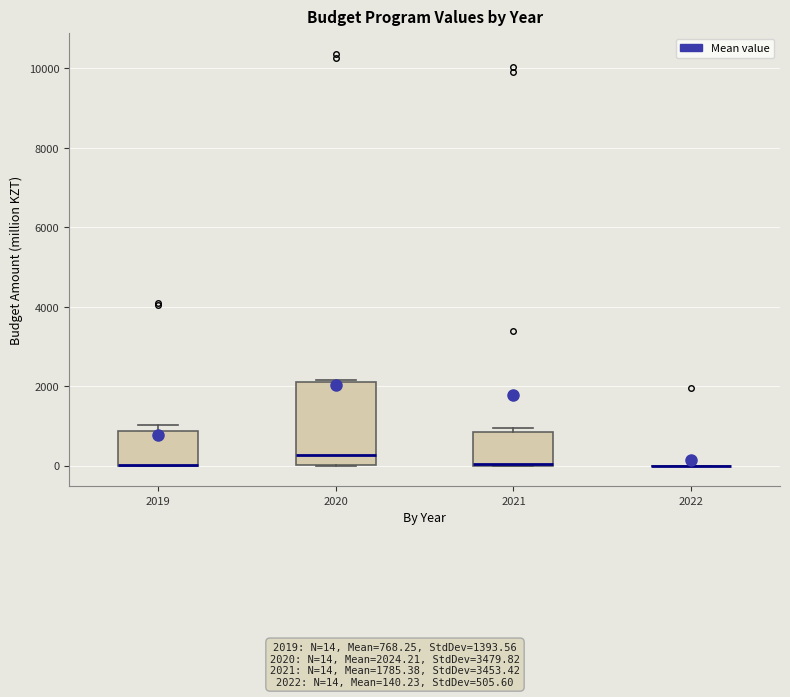

Reading left to right, read every box against the y-axis: the position of its median line, the range the box covers, and the ends of its whiskers. The values are not printed on the chart, so give them approximately, as read against the axis.

2019: median 0 (drawn on the box's lower edge), box 0 to 800, whiskers 0 to 1000
2020: median 200, box 0 to 2200, whiskers 0 to 2200
2021: median 0 (drawn on the box's lower edge), box 0 to 800, whiskers 0 to 1000
2022: box collapsed to a line at 0, whiskers 0 to 0